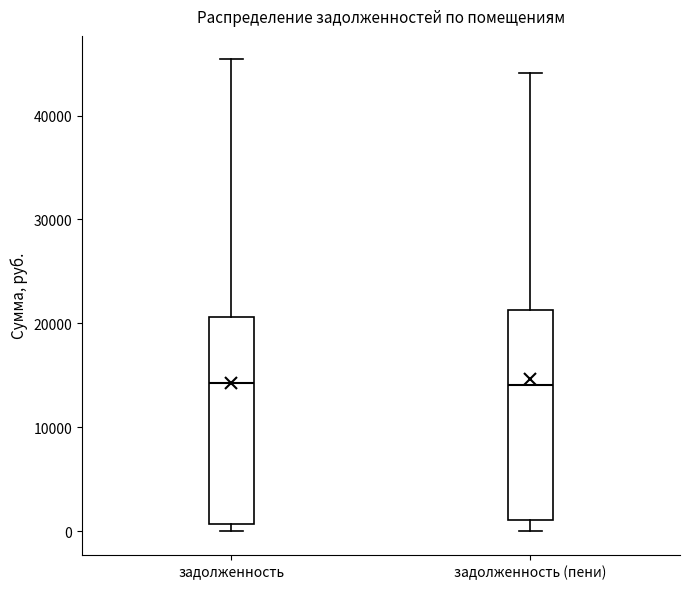

Reading left to right, transcribe this box plot: for each box, give where its median line is, the range the box spans, and where its two whiskers end, as read against the y-axis. The values are not printed on the chart, so give them approximately, as read against the axis.

задолженность: median 14000, box 1000 to 21000, whiskers 0 to 45000
задолженность (пени): median 14000, box 1000 to 21000, whiskers 0 to 44000